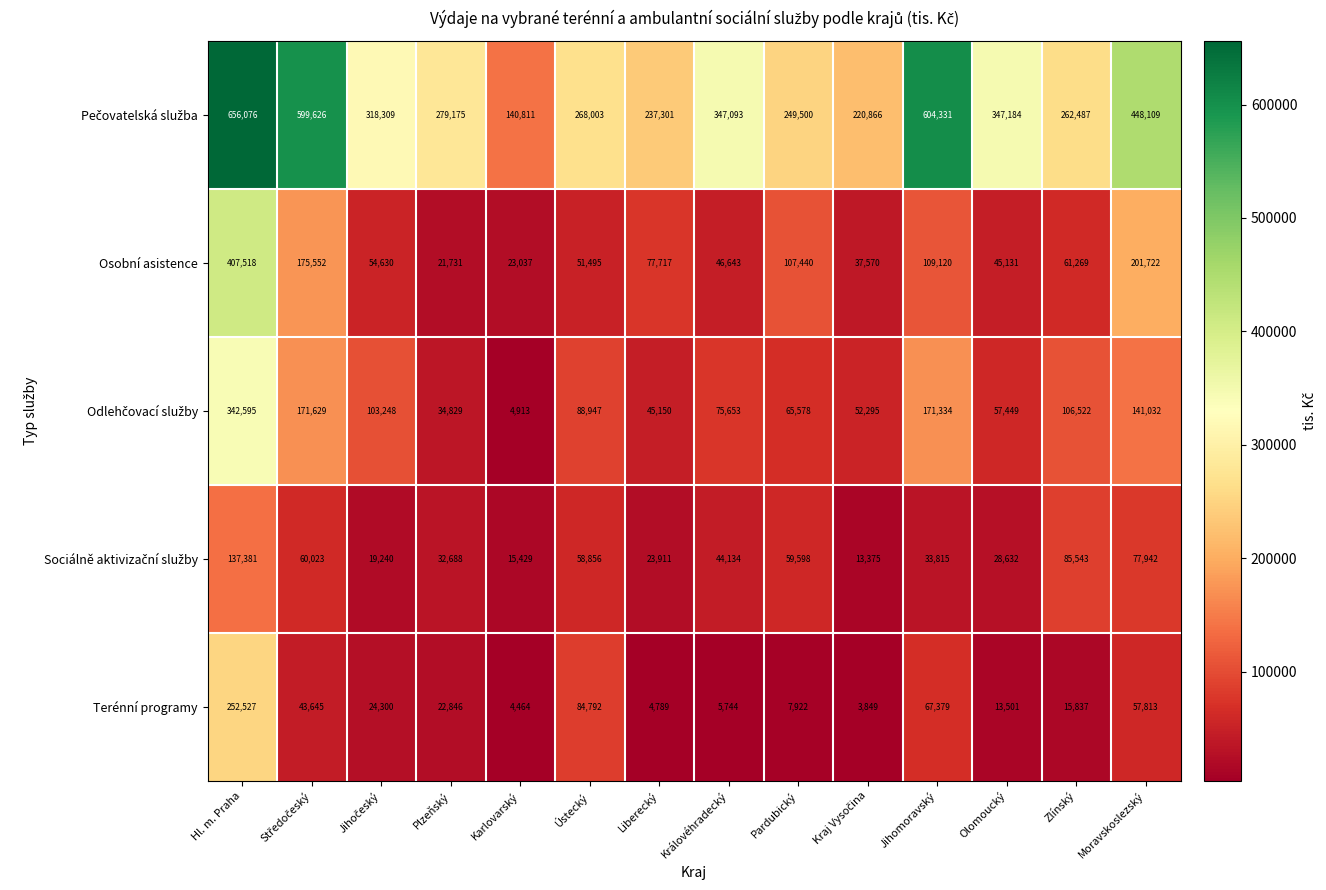

What is the difference between the Osobní asistence values at Moravskoslezský and Královéhradecký?

155079